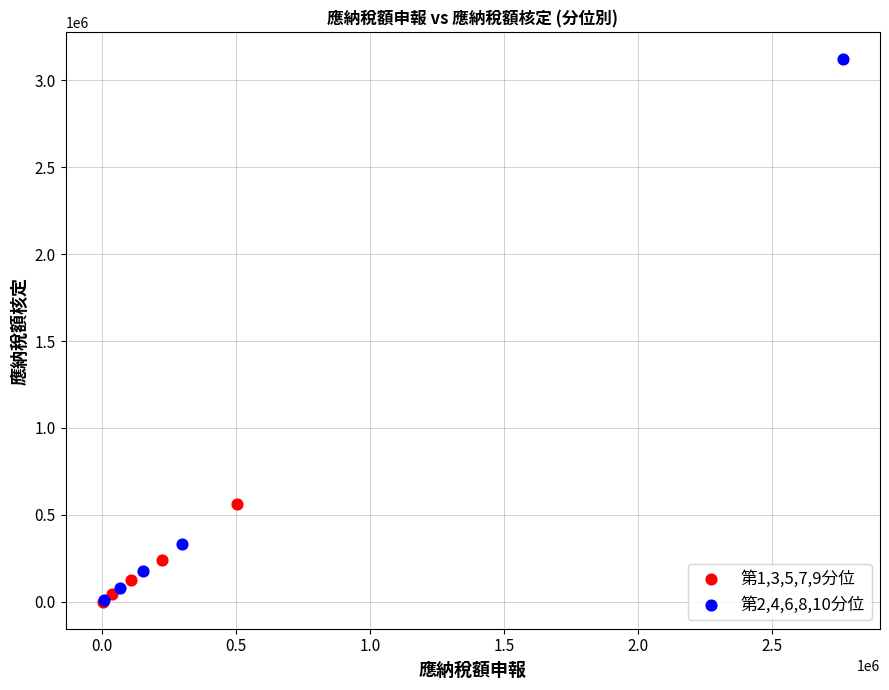

Which series contains the highest Y value?

第2,4,6,8,10分位